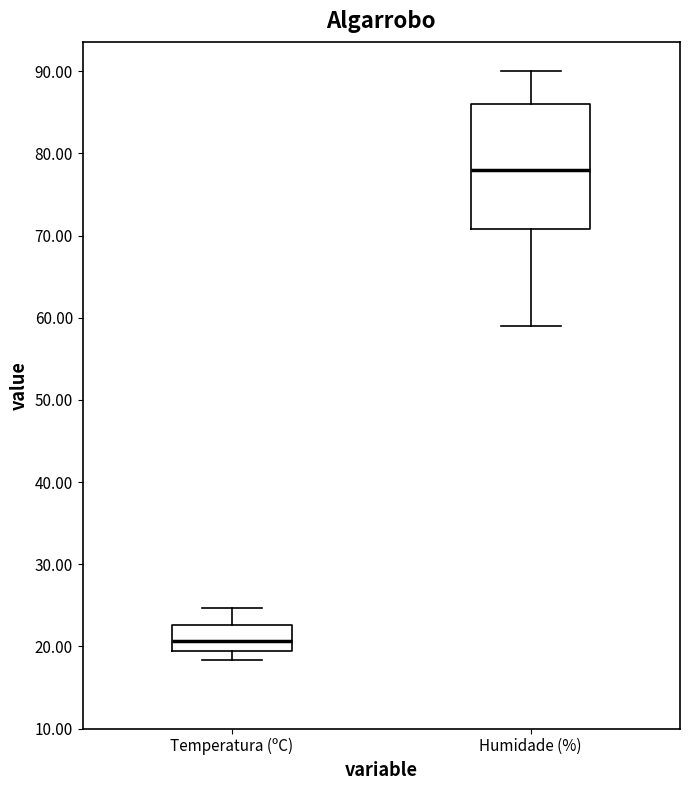

Reading left to right, transcribe this box plot: for each box, give where its median line is, the range the box spans, and where its two whiskers end, as read against the y-axis. The values are not printed on the chart, so give them approximately, as read against the axis.

Temperatura (ºC): median 21, box 19 to 23, whiskers 18 to 25
Humidade (%): median 78, box 71 to 86, whiskers 59 to 90